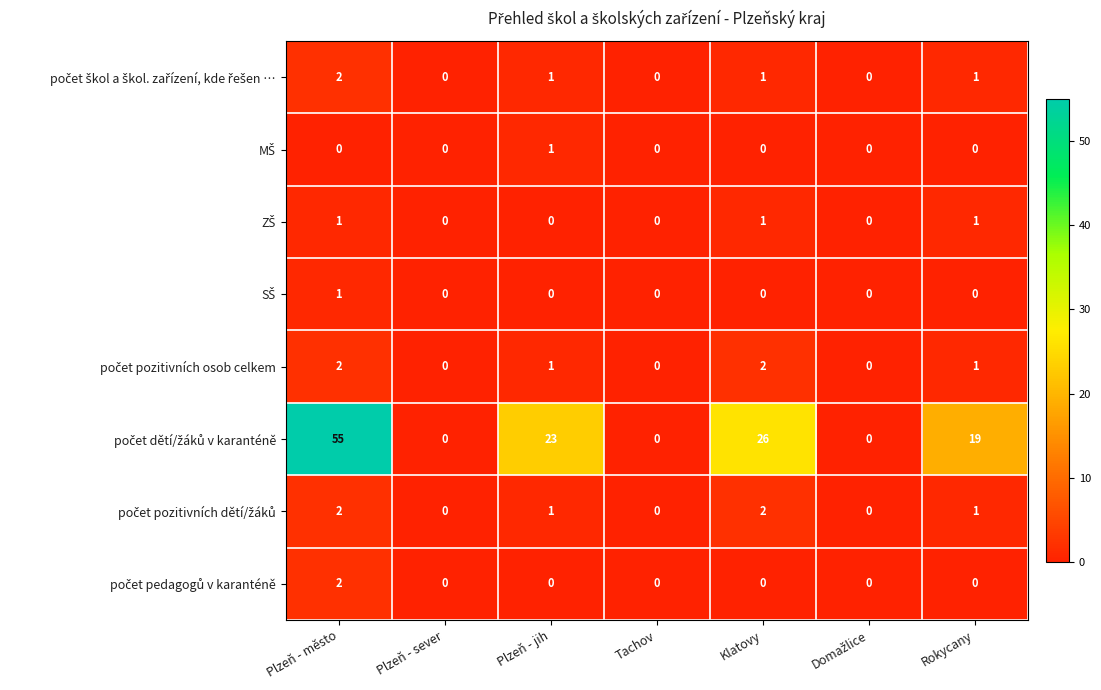

At which category is the sum across all series the highest?

Plzeň - město